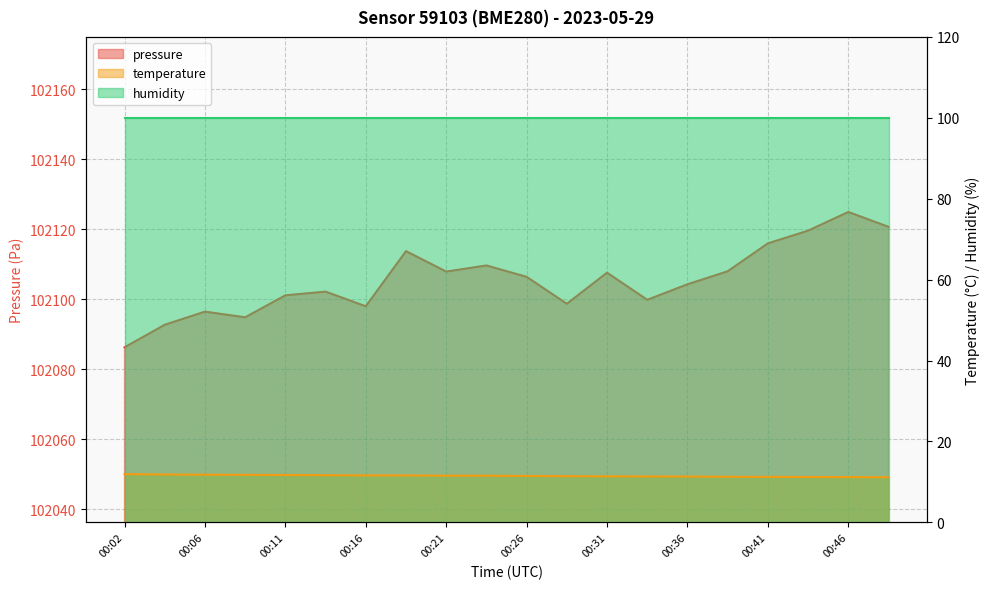

Does the chart have visible grid lines?

Yes